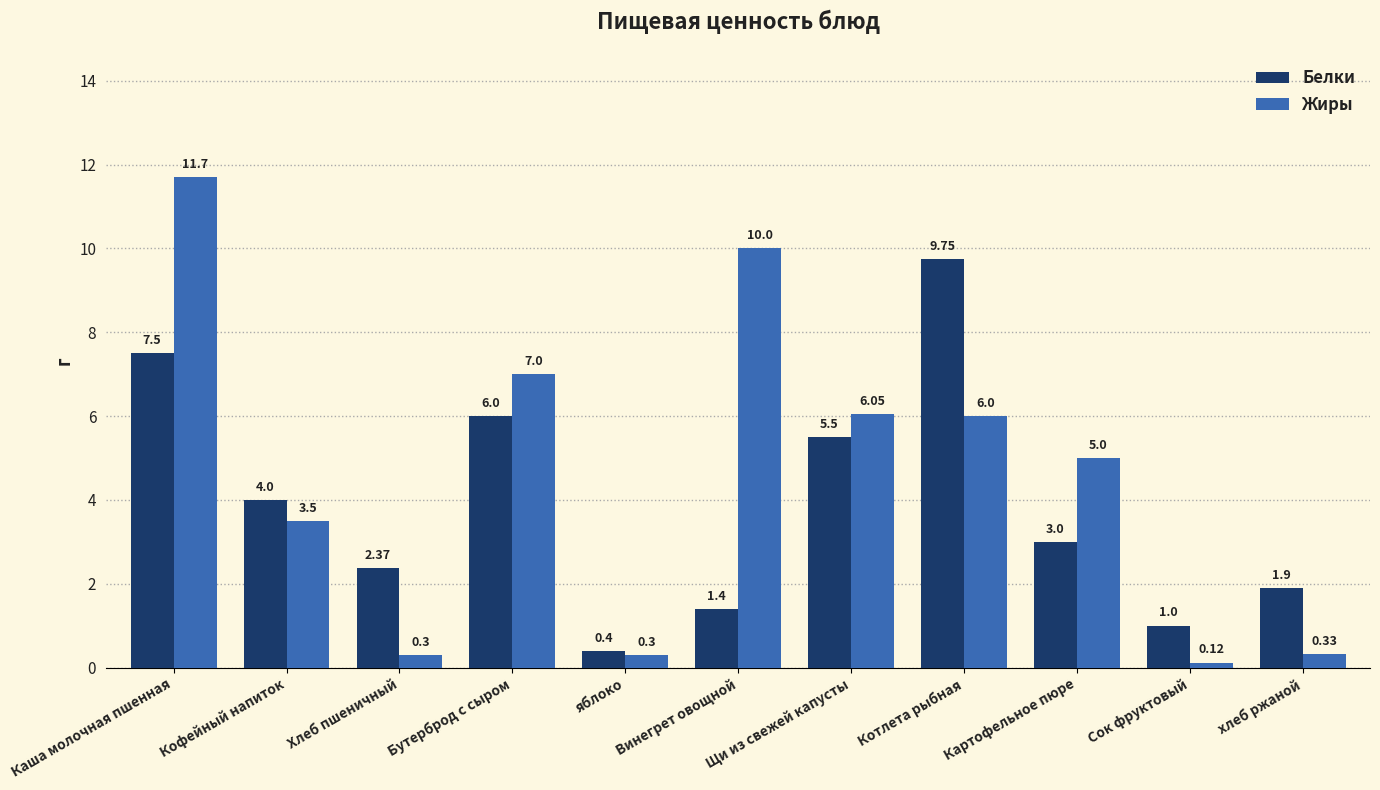

Which series has the largest total across all categories?

Жиры